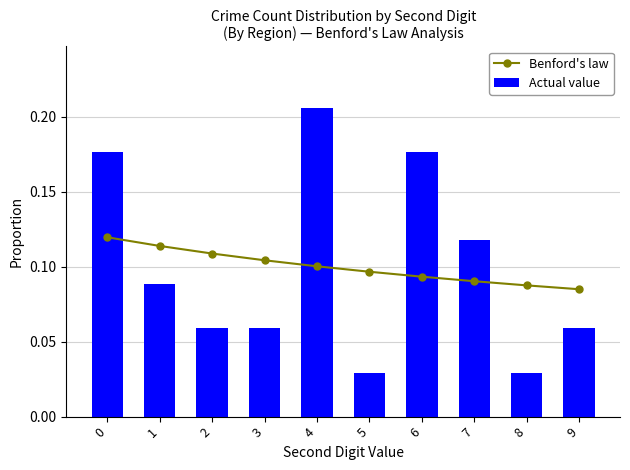

What is the minimum value for Benford's law?

0.1